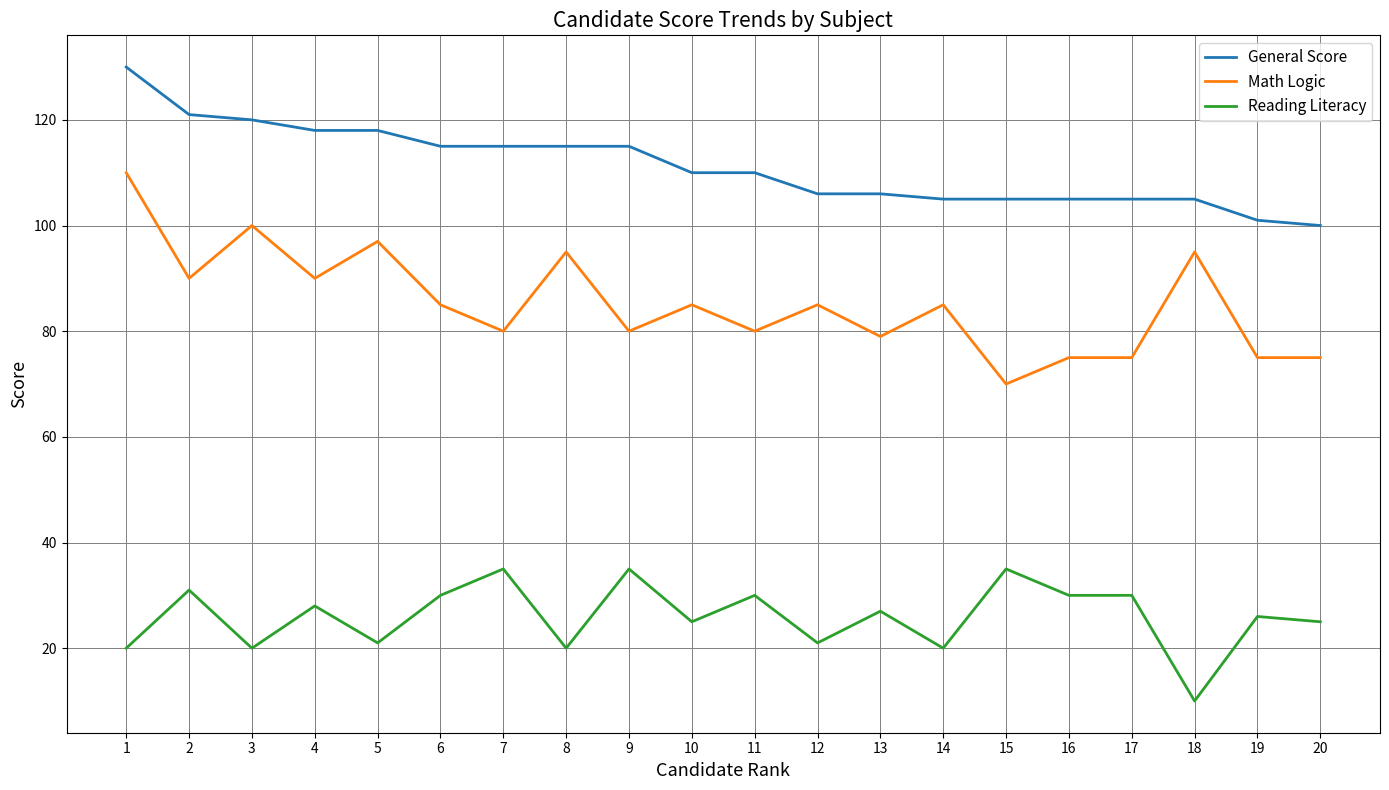

At which category does Math Logic reach its first local valley?

2